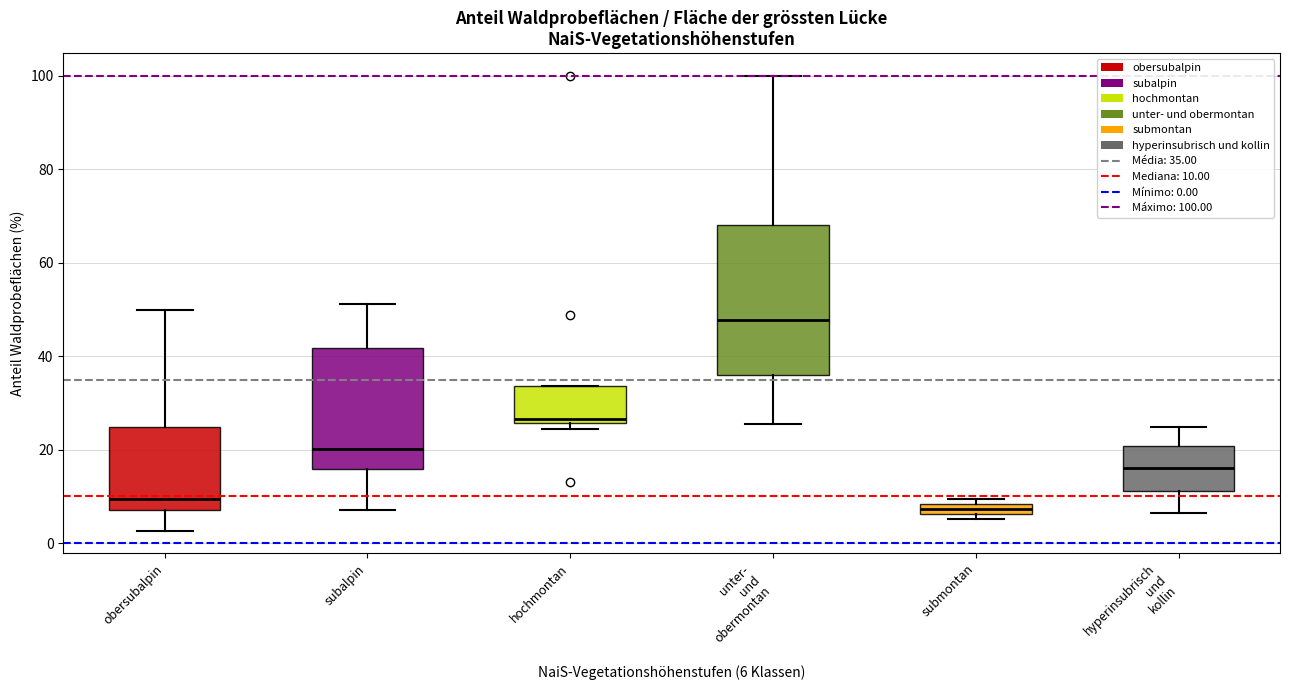

Which box is the tallest, from its lower edge to its upper edge?

unter- und obermontan